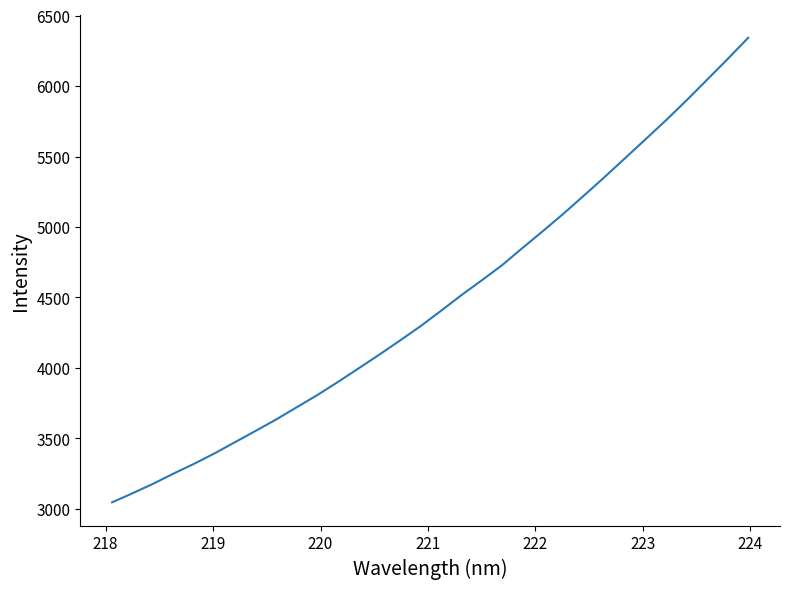

What is the difference between the maximum and minimum values?

3296.3